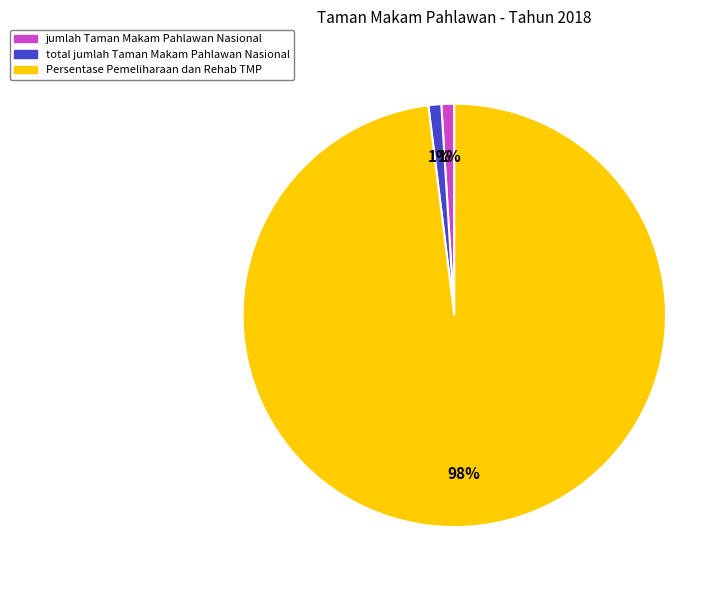

Which has a higher value, jumlah Taman Makam Pahlawan Nasional or Persentase Pemeliharaan dan Rehab TMP?

Persentase Pemeliharaan dan Rehab TMP